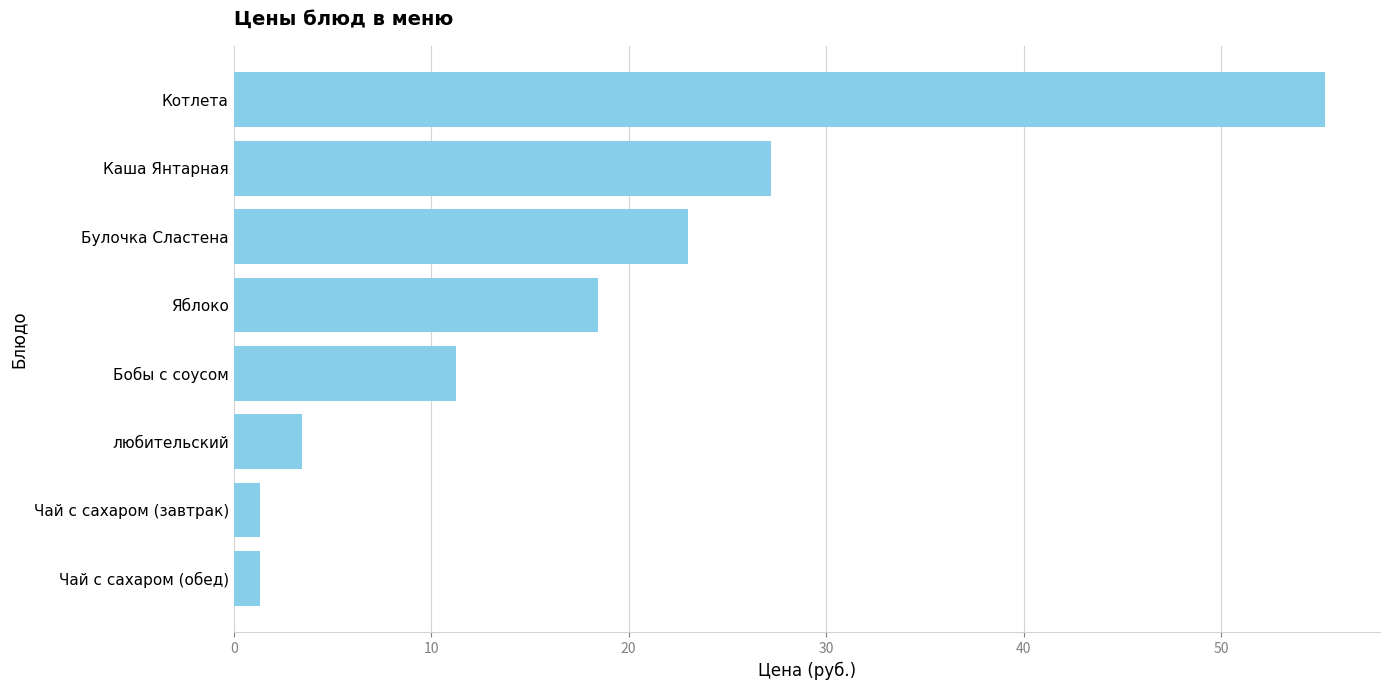

Which has a higher value, Котлета or Булочка Сластена?

Котлета